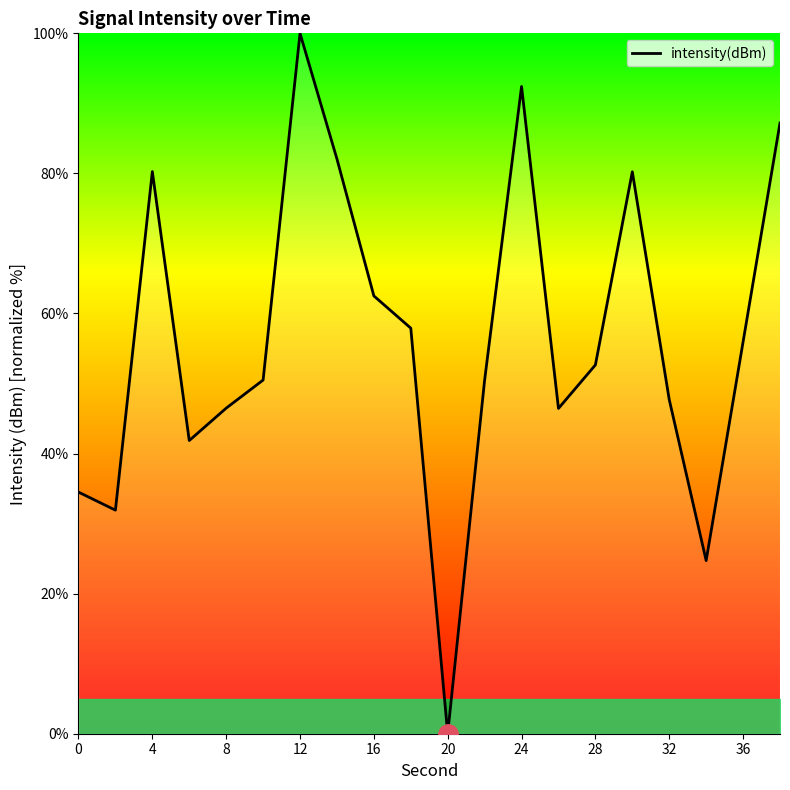

What is the maximum value shown in the chart?

100.0